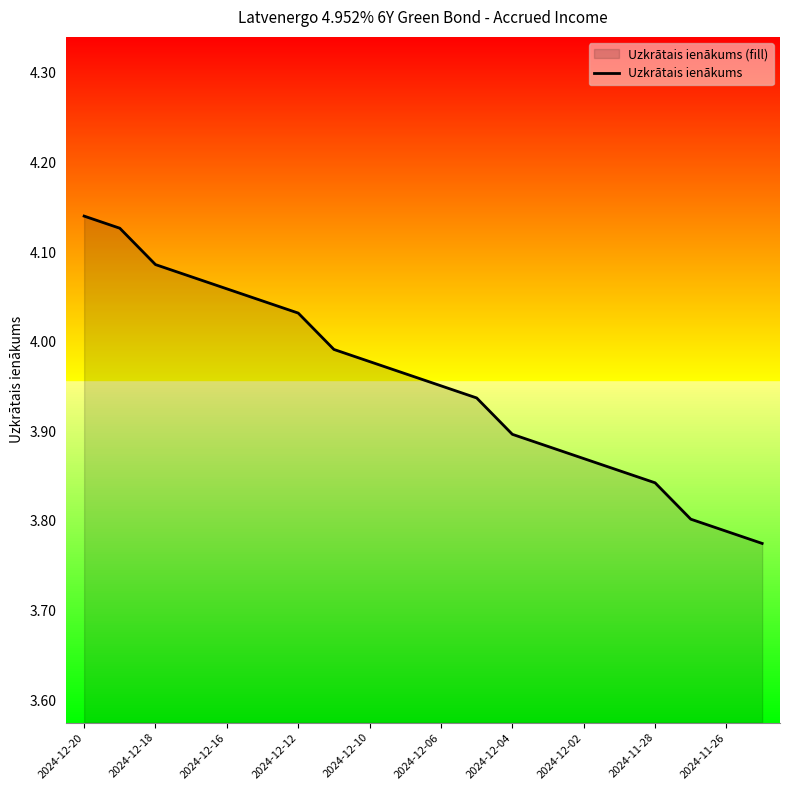

Which label corresponds to the largest value in the chart?

2024-12-20